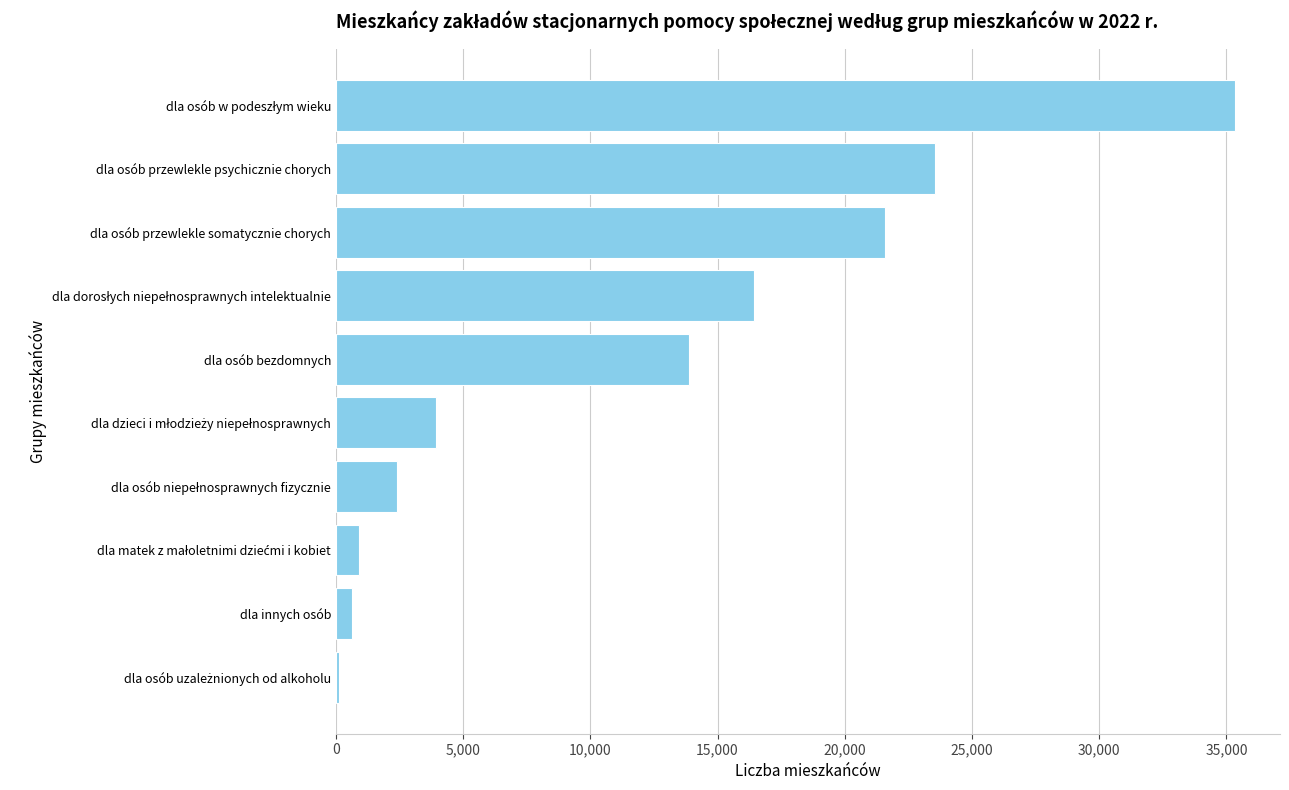

Reading top to bottom, extract all data points from this chart.

35339	23539	21589	16446	13872	3925	2402	900	640	123